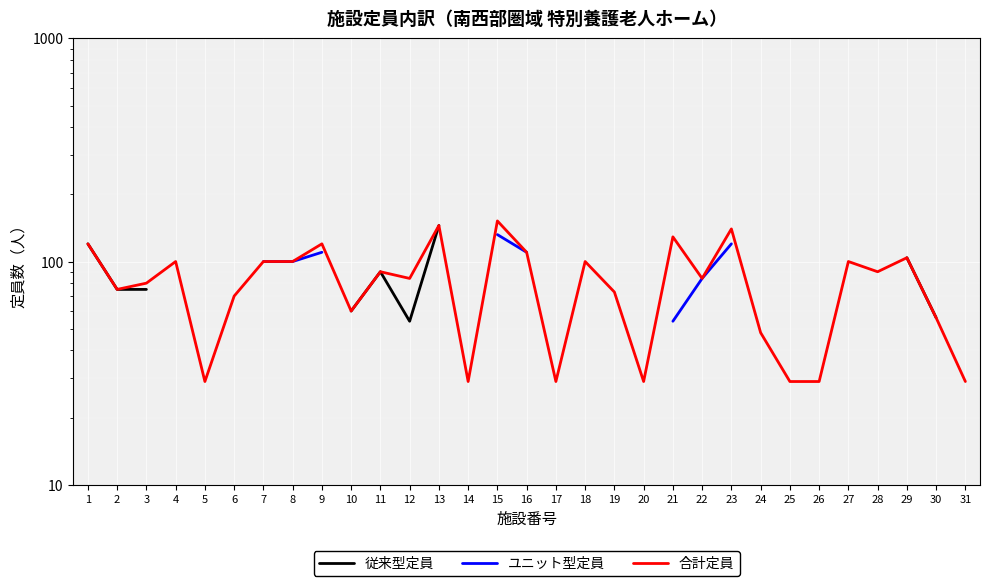

True or false: 従来型定員 and ユニット型定員 intersect in this chart.

False